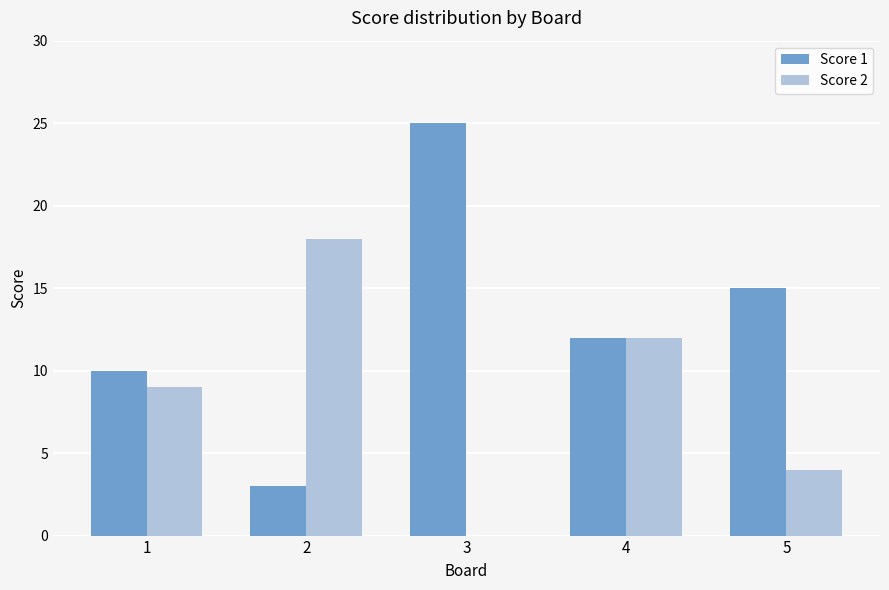

What is the approximate value of Score 1 at 2?

3